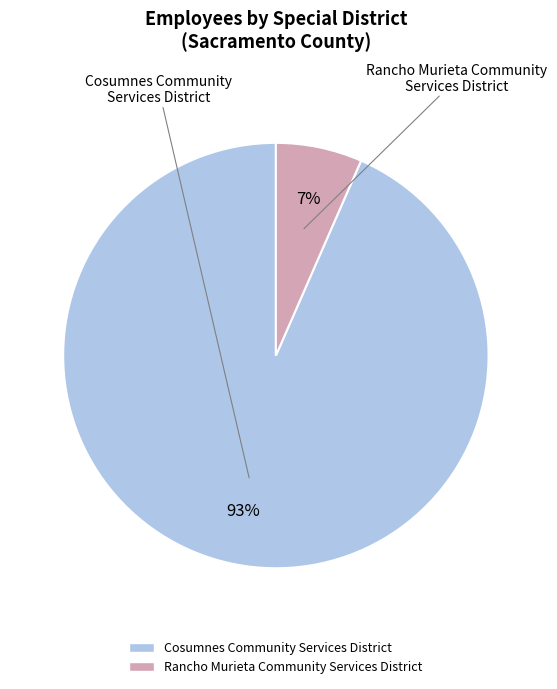

The Rancho Murieta Community Services District slice represents 7% of the pie. True or false?

True